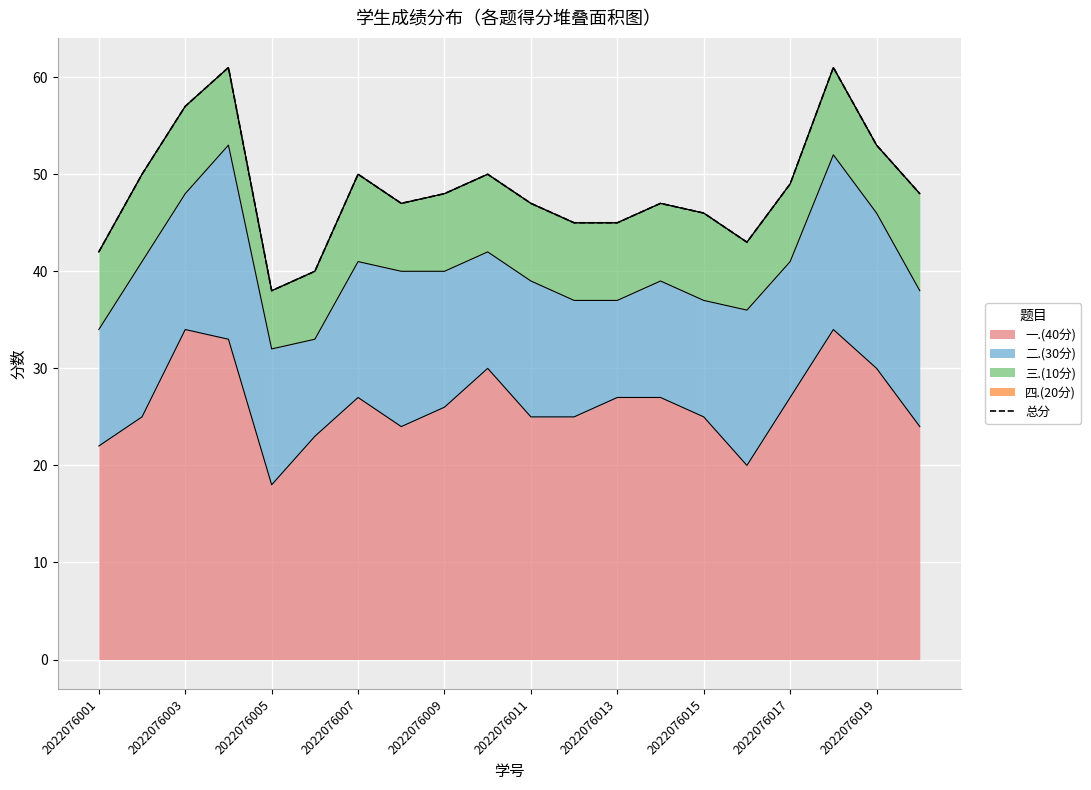

The 一.(40分) series shows 48 at 2022076003. True or false?

False